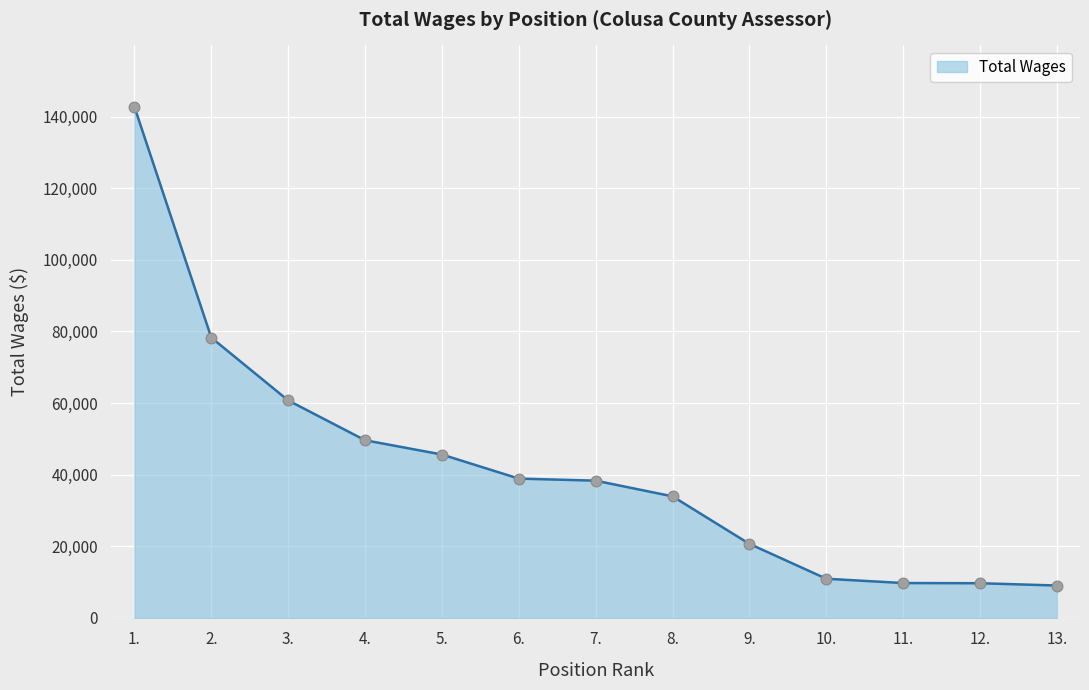

Approximately how many times larger is the value at 13. compared to 10.?

0.8